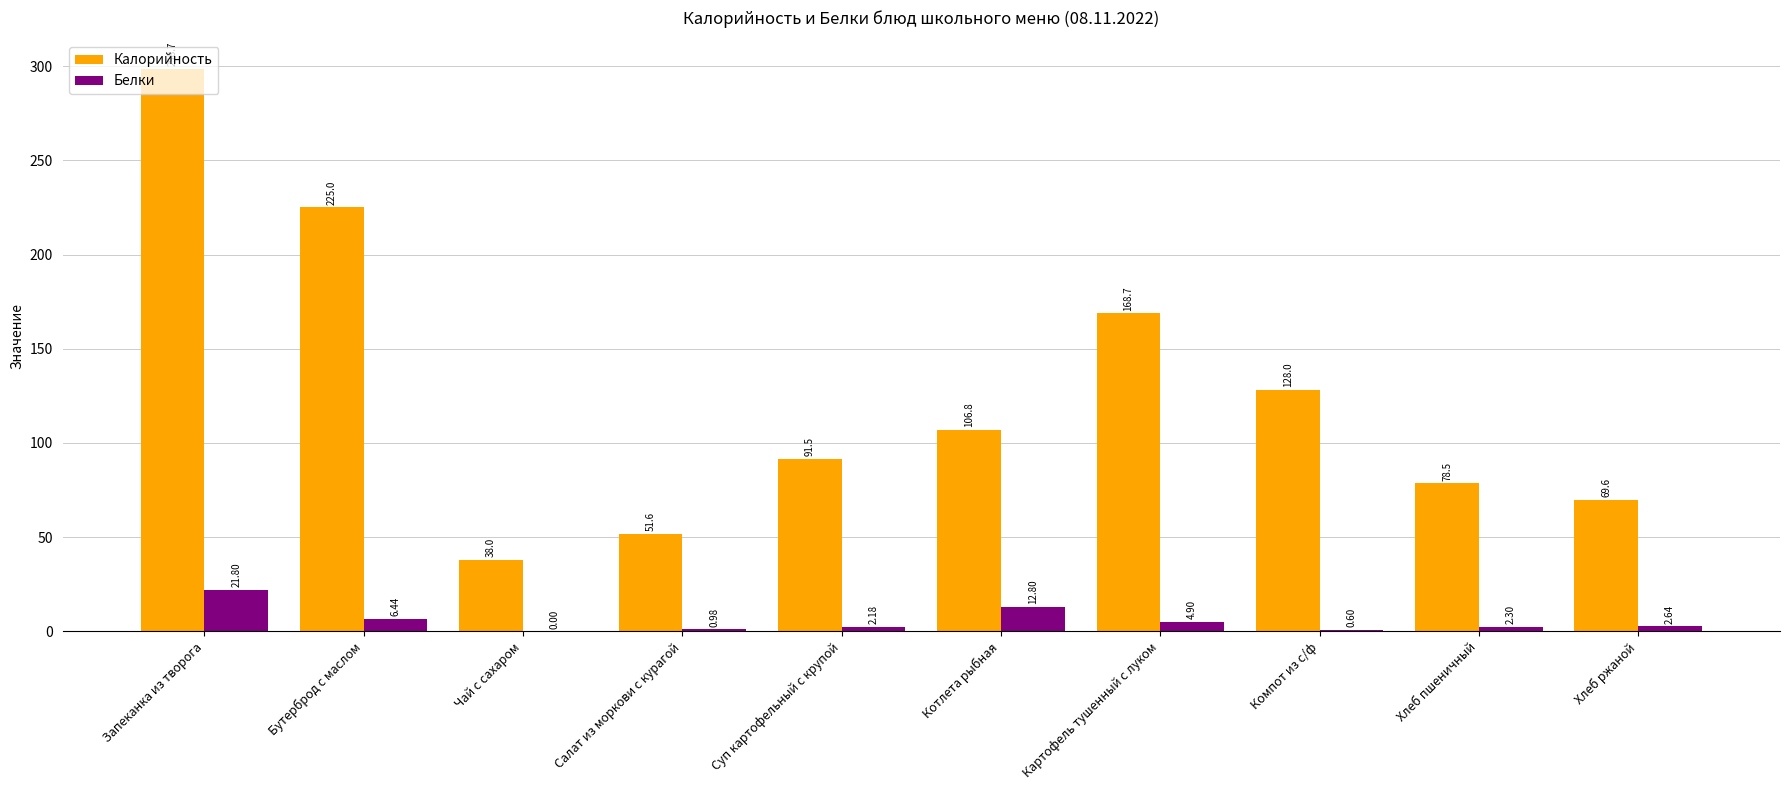

What is the sum of all Белки values?

54.6